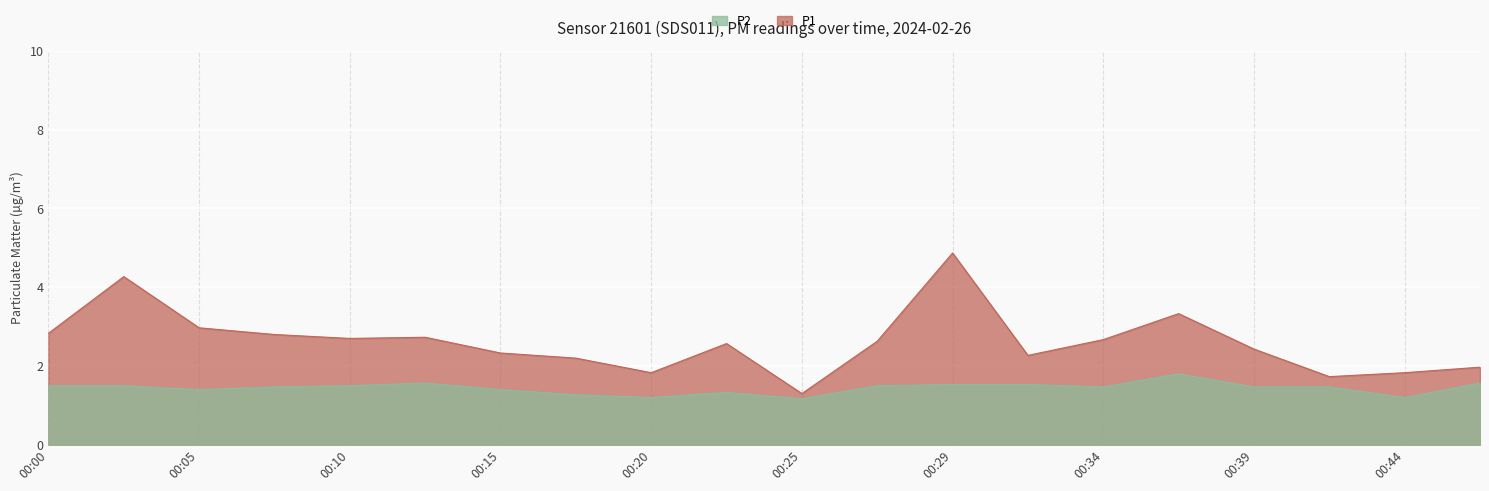

True or false: P2 and P1 cross at least once.

False